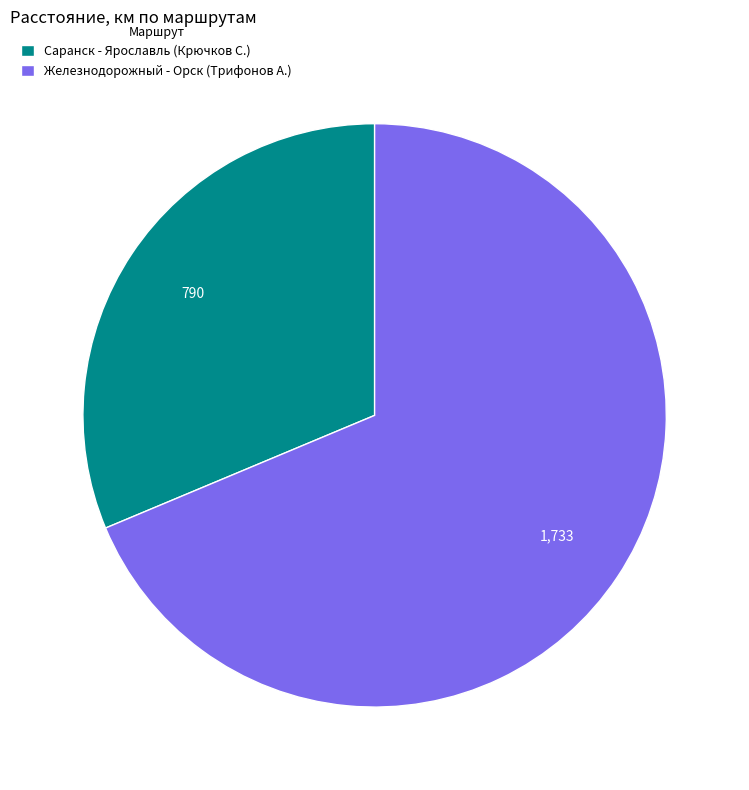

Which has a higher value, Железнодорожный - Орск (Трифонов А.) or Саранск - Ярославль (Крючков С.)?

Железнодорожный - Орск (Трифонов А.)